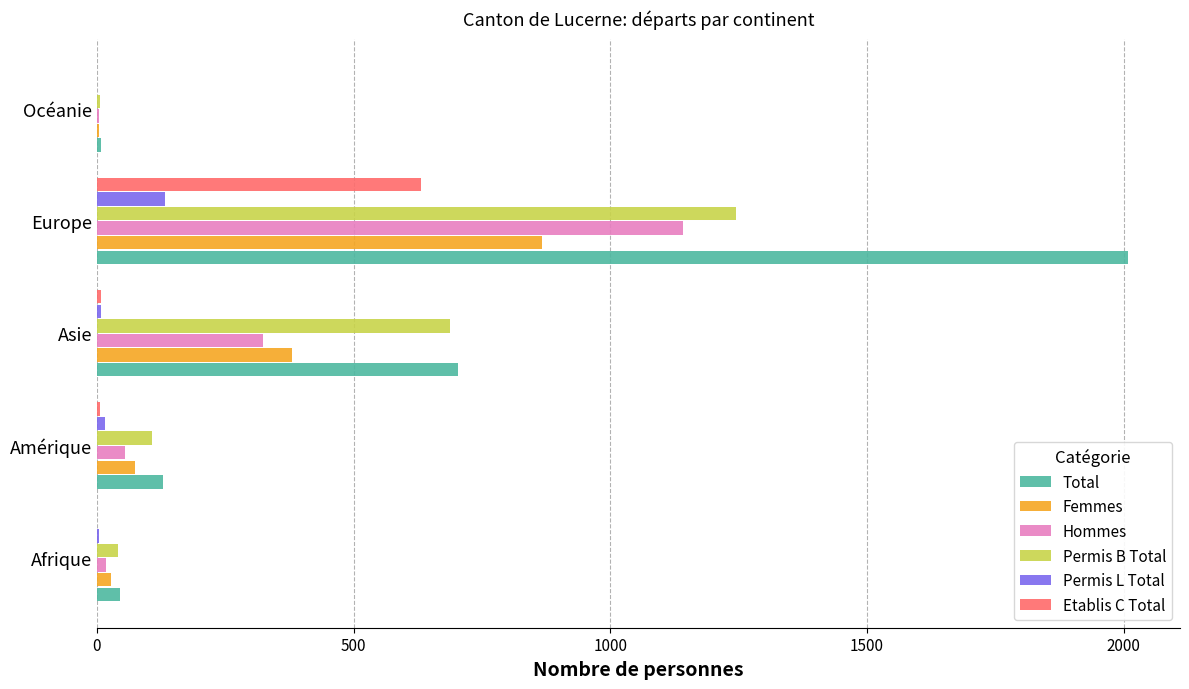

What is the sum of all Etablis C Total values?

646